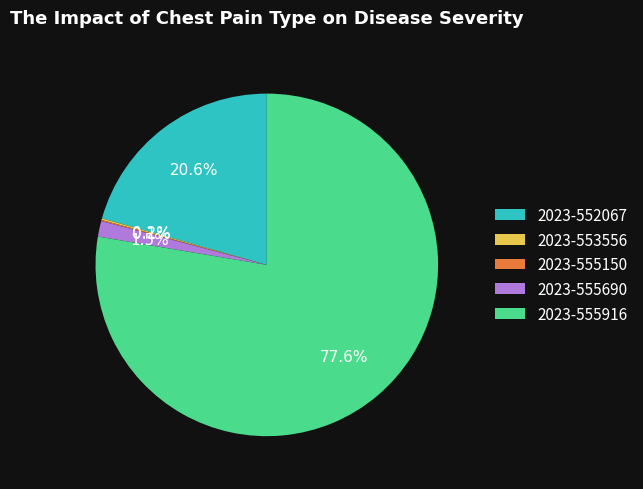

Which slice is the largest?

2023-555916